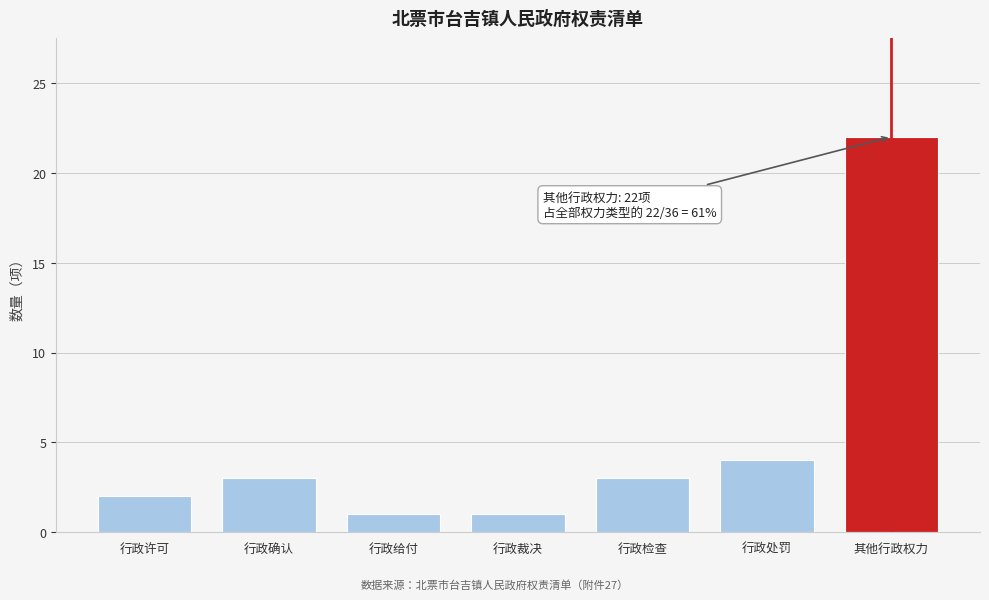

Reading left to right, transcribe all the data shown in this chart.

2	3	1	1	3	4	22